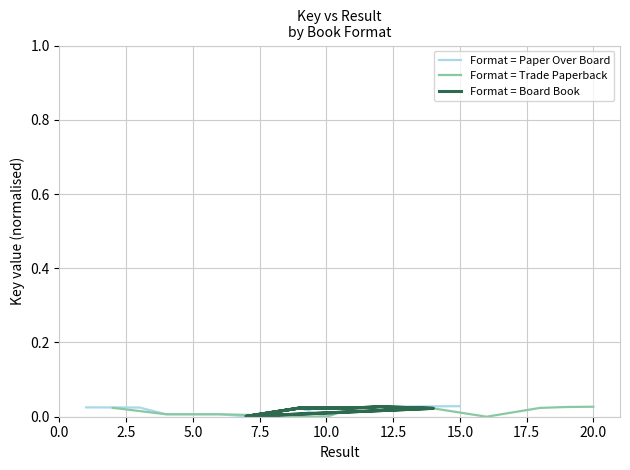

The Format = Paper Over Board series shows 0.0 at 15.0. True or false?

True